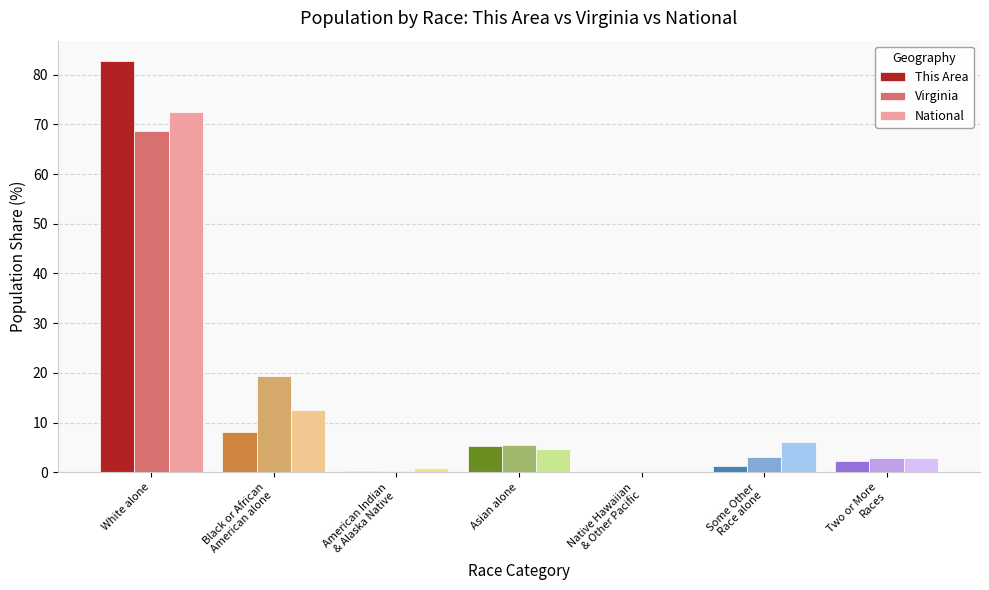

At which category is the sum across all series the highest?

White alone